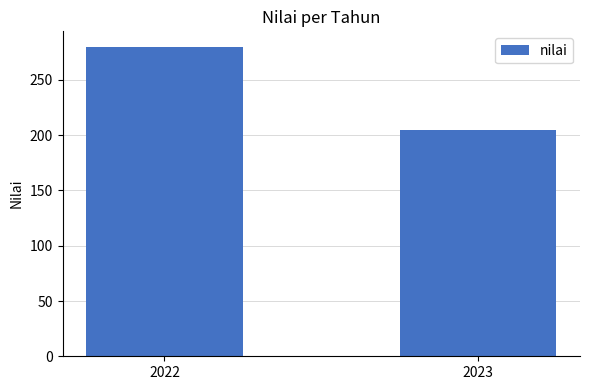

At which label is the value closest to 242?

2023